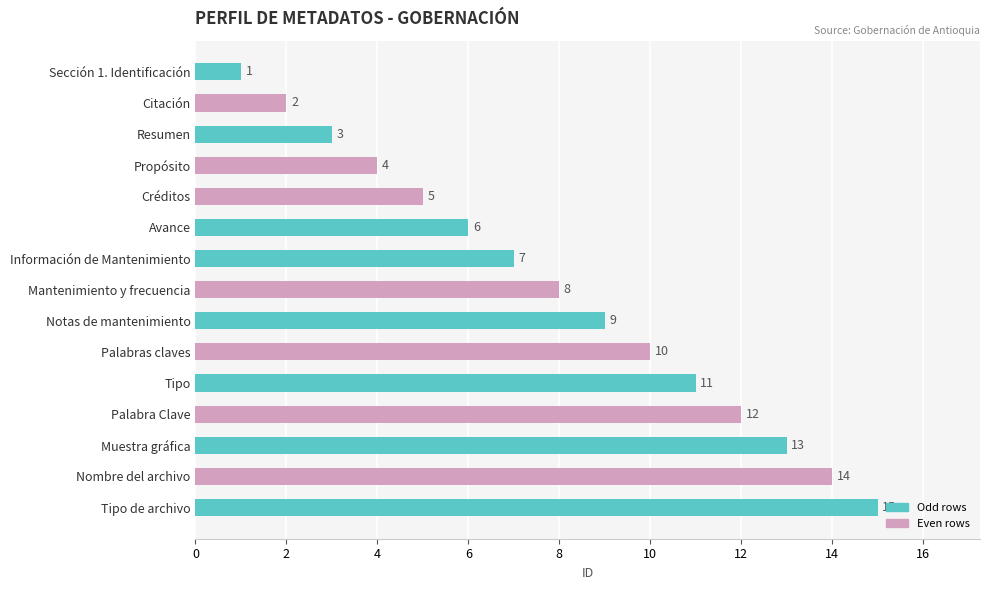

Between Propósito and Tipo de archivo, which is larger?

Tipo de archivo